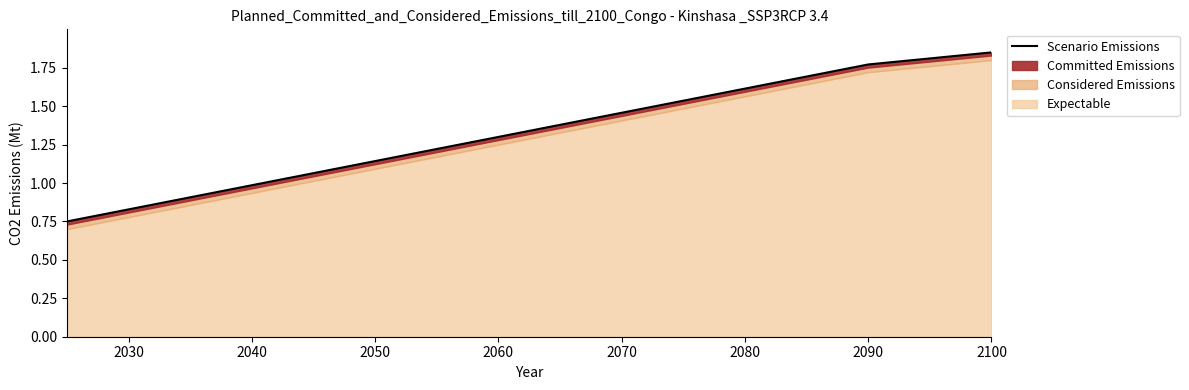

What is the difference between the second highest and minimum values?

1021428571.4